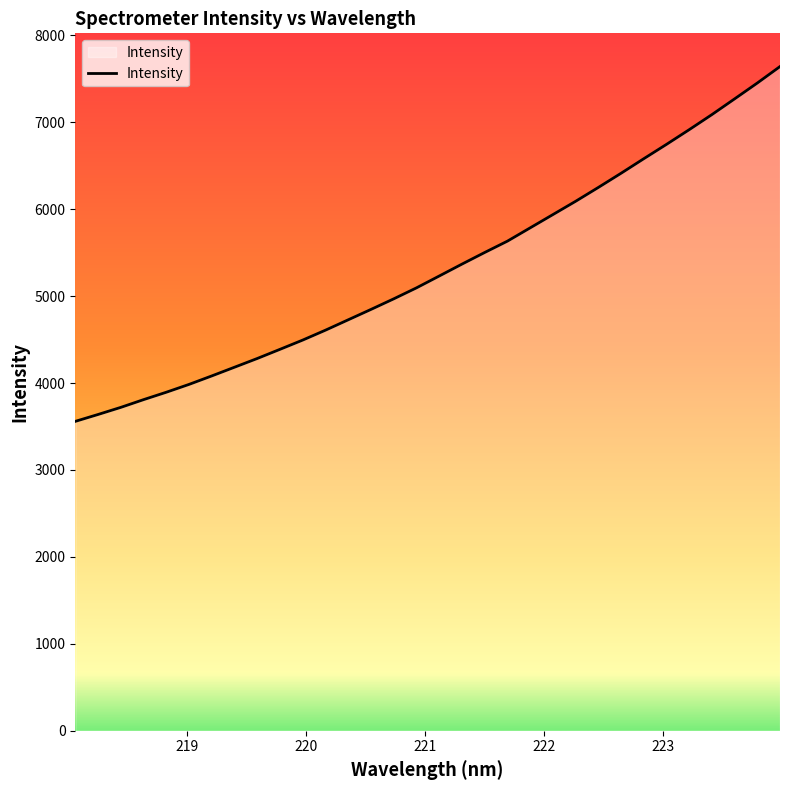

What is the difference between the maximum and minimum values?

4082.1